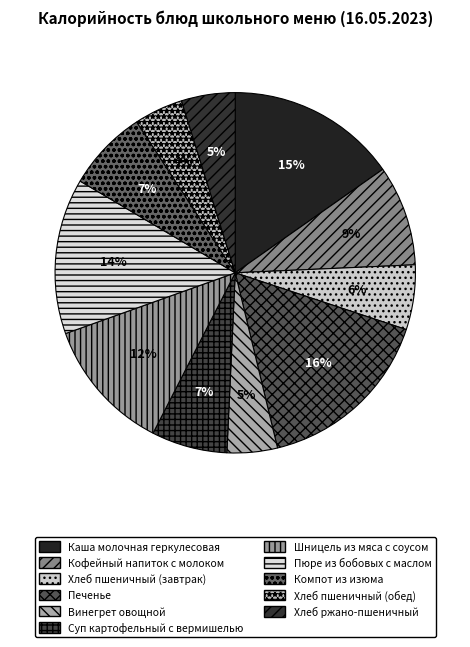

How many slices are in this pie chart?

11